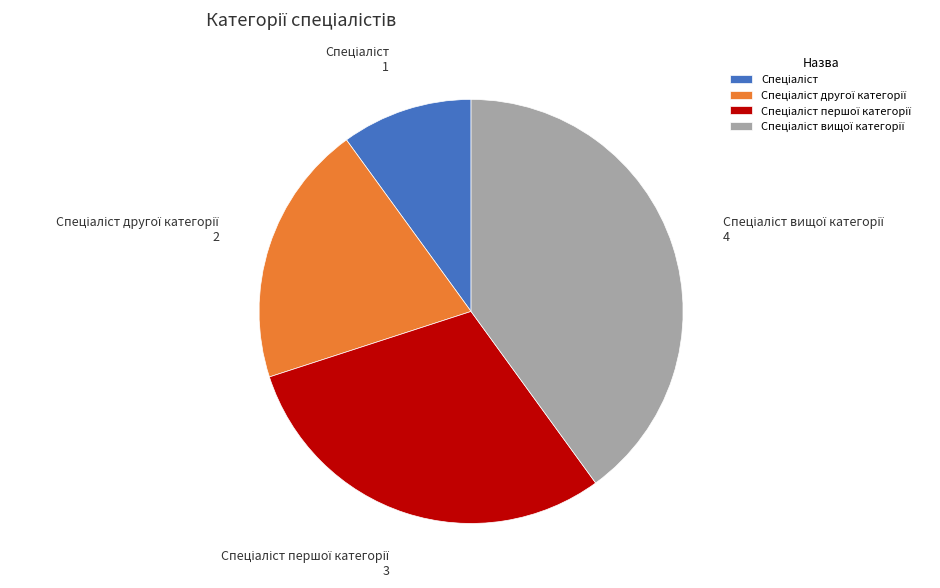

Is there any slice that represents more than half of the pie?

No